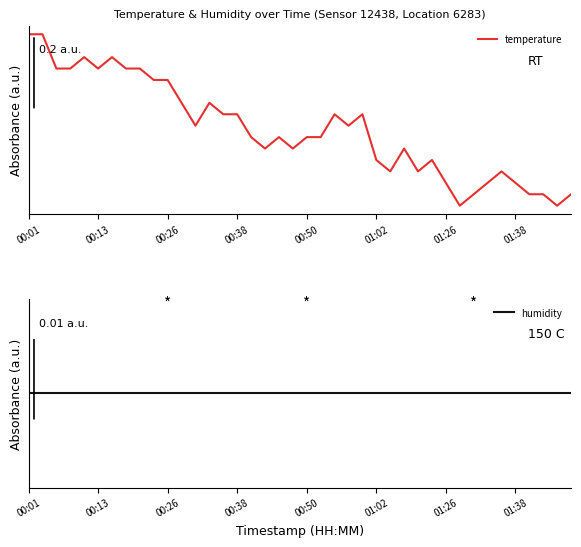

At which category is the sum across all series the highest?

00:01